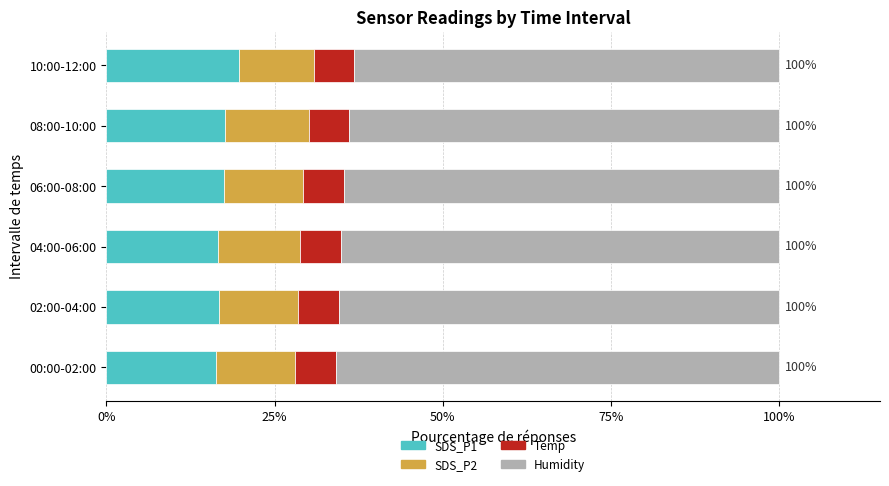

What is the total value across all series at 00:00-02:00?

100.0